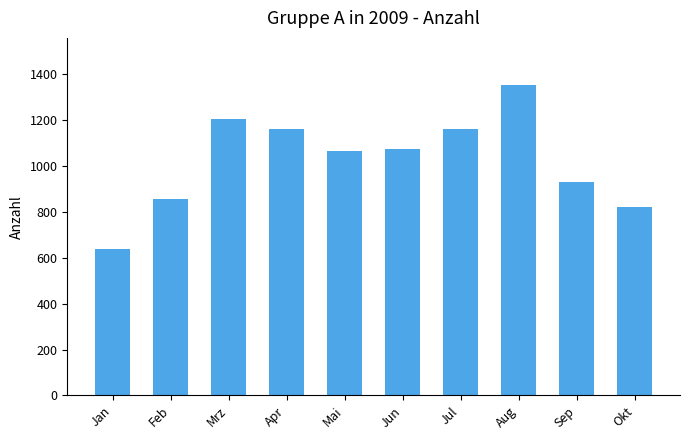

What is the change in value from Jan to Sep?

+293